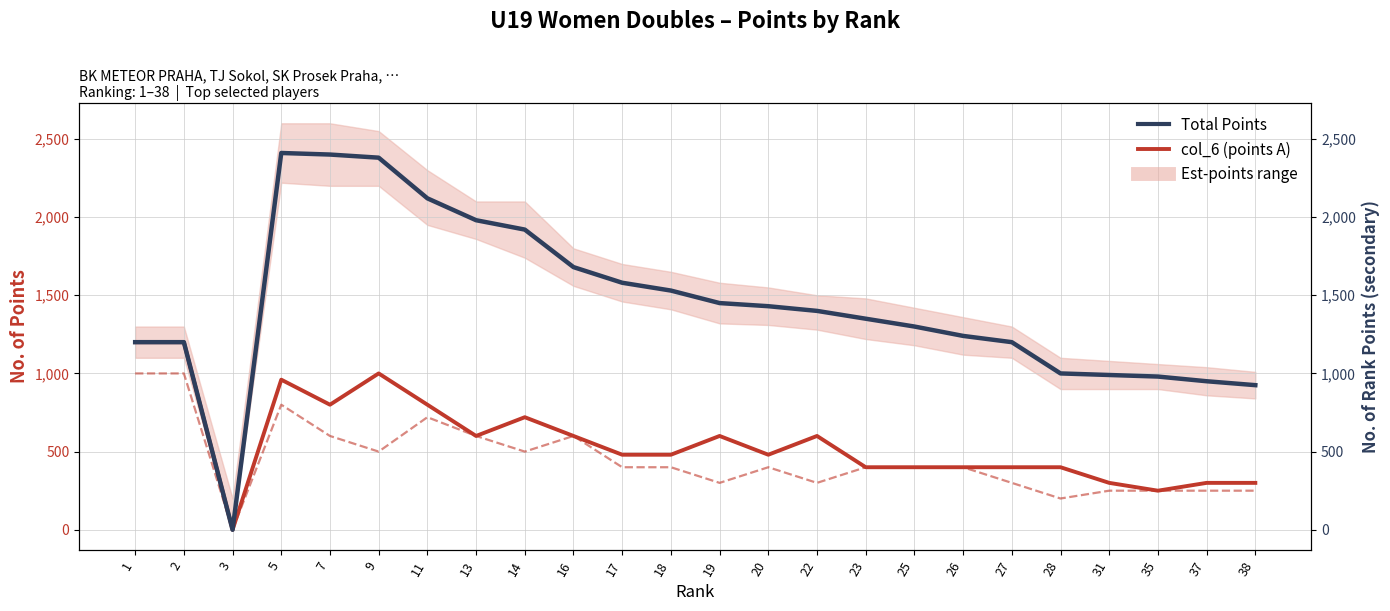

Where does the Total Points series first go above 1400?

5